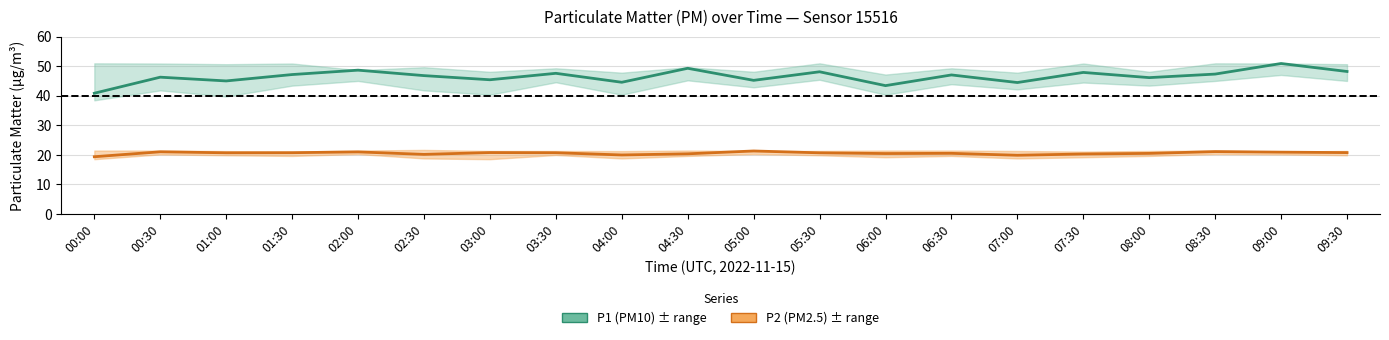

Is the value of P2 (PM2.5) at 00:00 greater than the value of P1 (PM10) at 00:00?

No